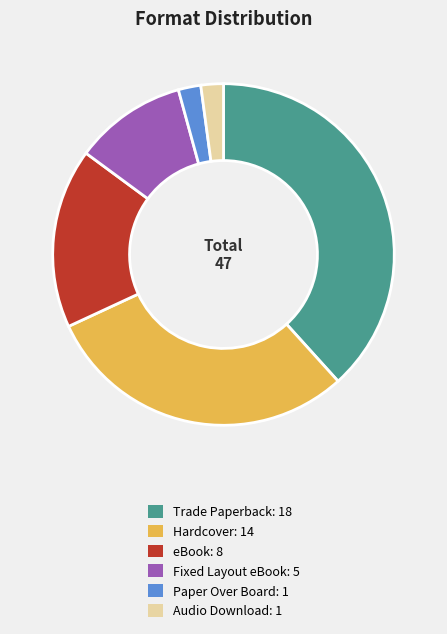

Which slice is the largest?

Trade Paperback